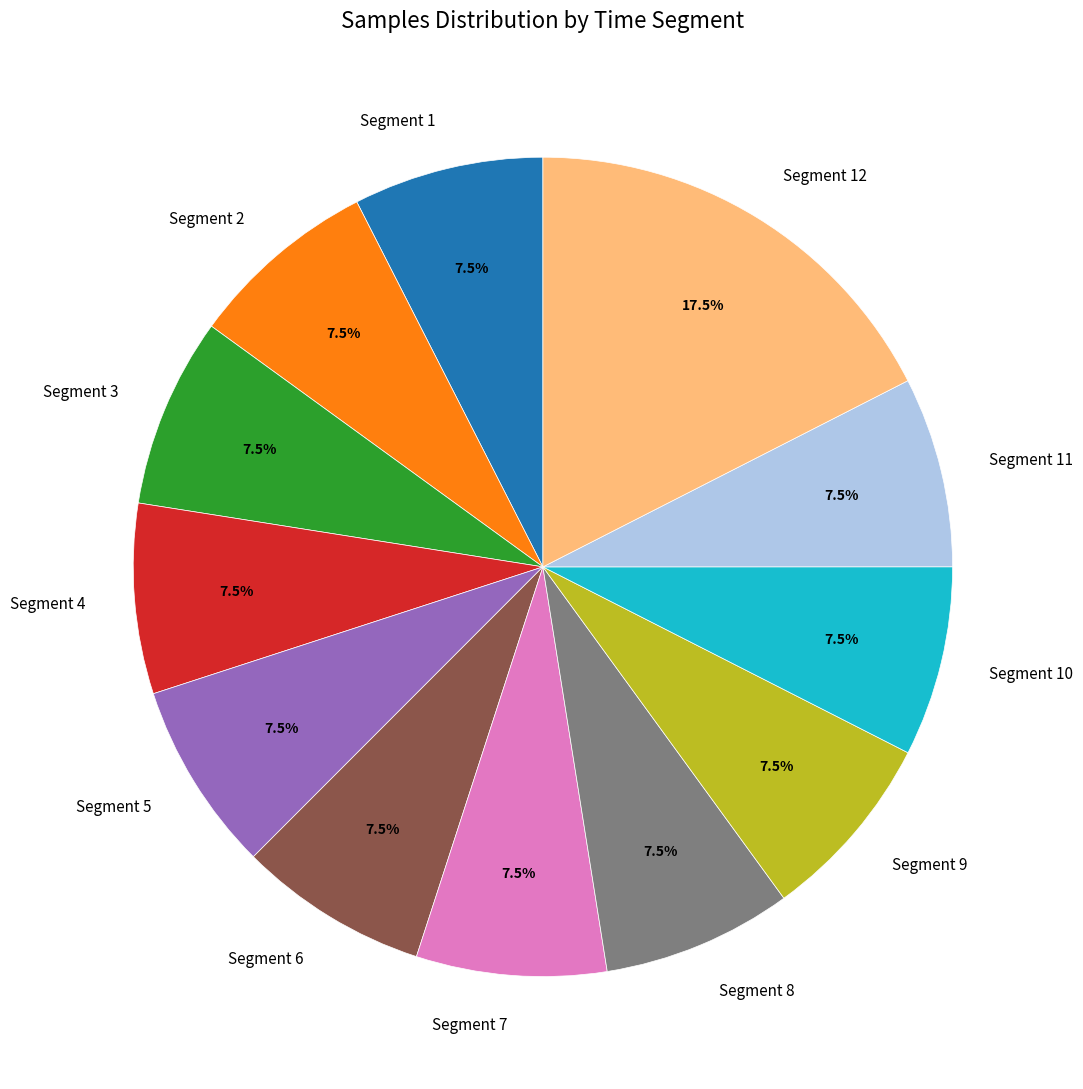

What is the total percentage of Segment 6 and Segment 12?

25.0%